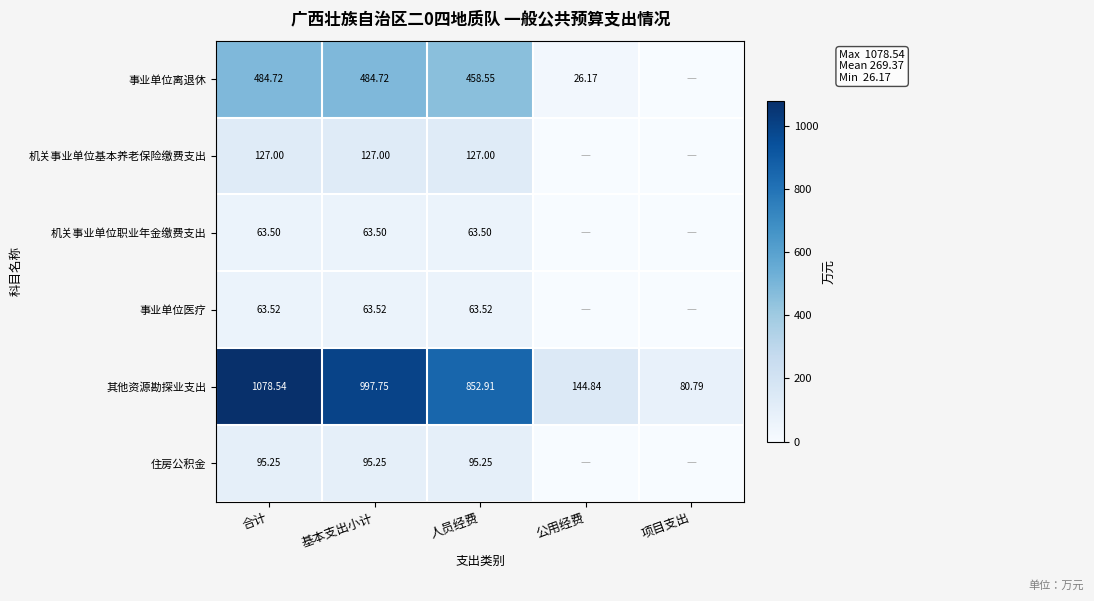

What is the maximum value shown in the chart?

1078.5